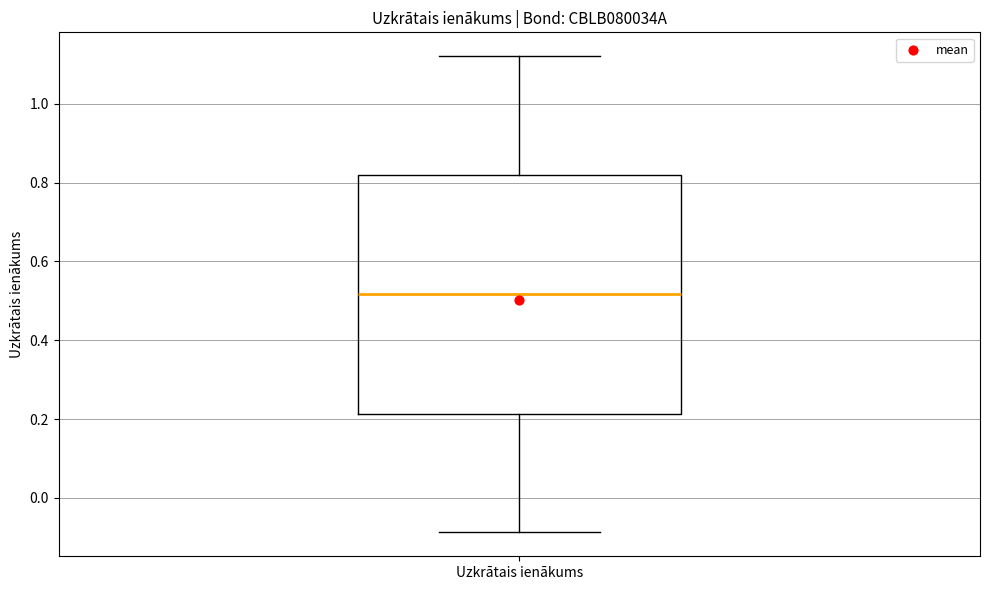

Transcribe this box plot: give where the median line is, the range the box spans, and where the two whiskers end, as read against the y-axis. The values are not printed on the chart, so give them approximately, as read against the axis.

median 0.52, box 0.22 to 0.82, whiskers -0.08 to 1.12